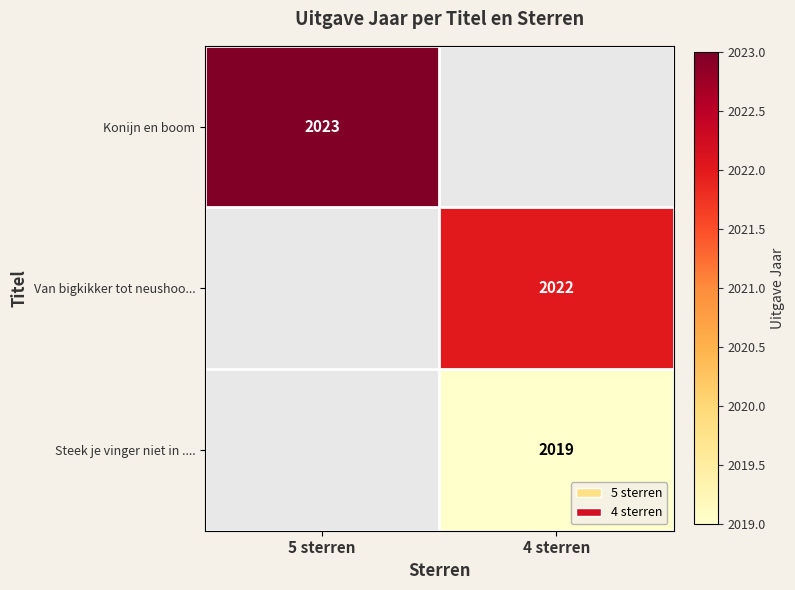

How many distinct data groups are displayed?

3